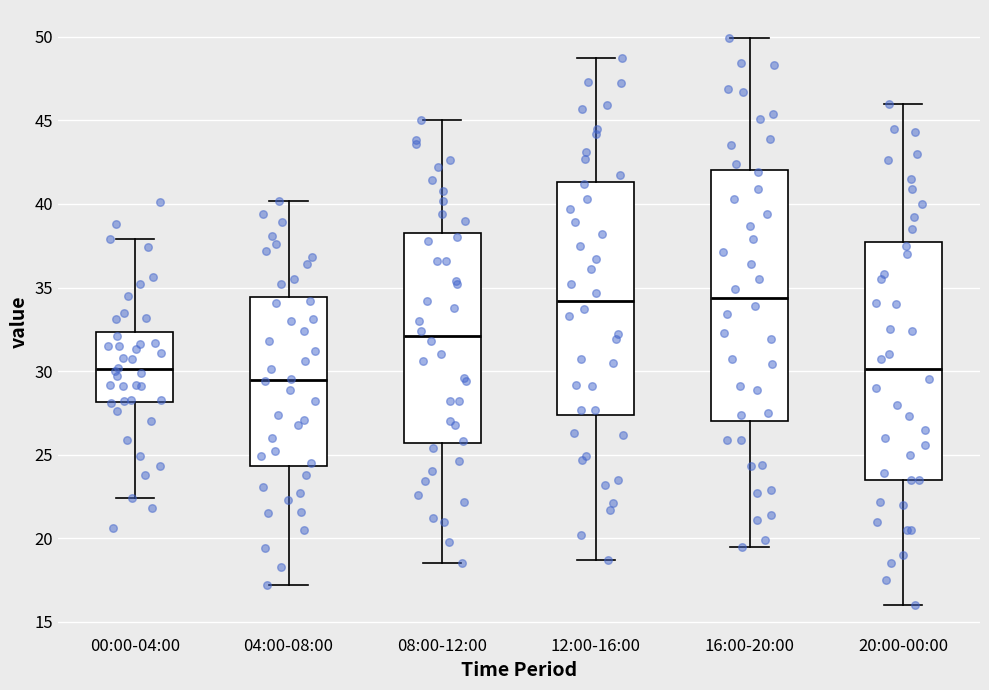

Where does the upper whisker of the box for 08:00-12:00 end on the y-axis? The values are not printed on the chart, so give them approximately, as read against the axis.

45.0